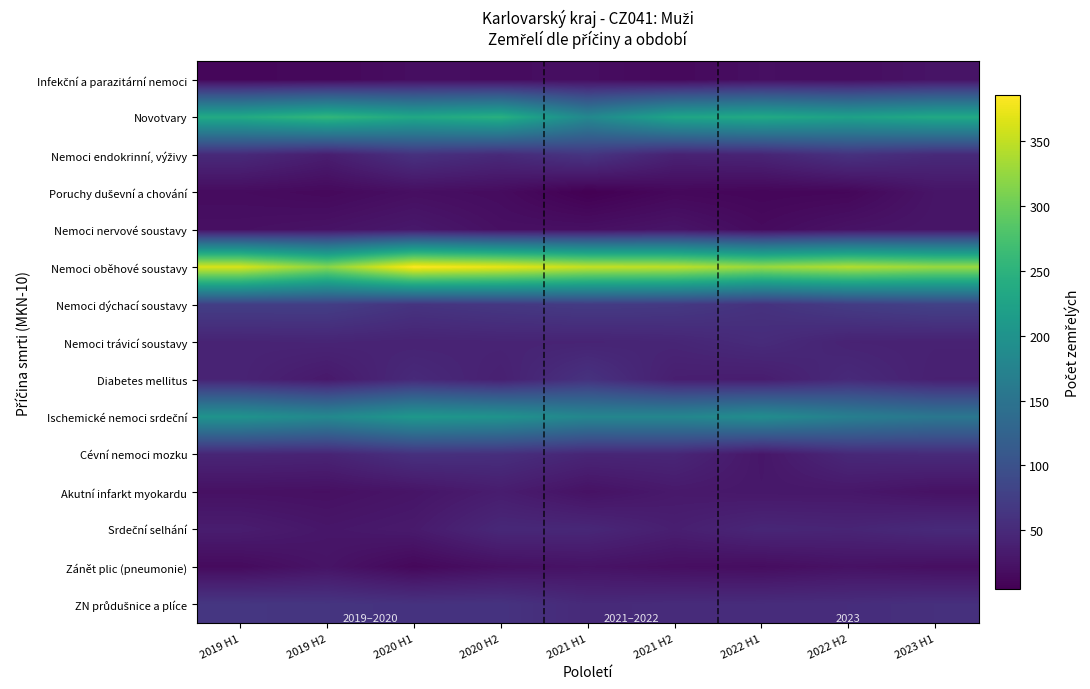

What is the spread (max minus min) of values at 2023 H1?

308